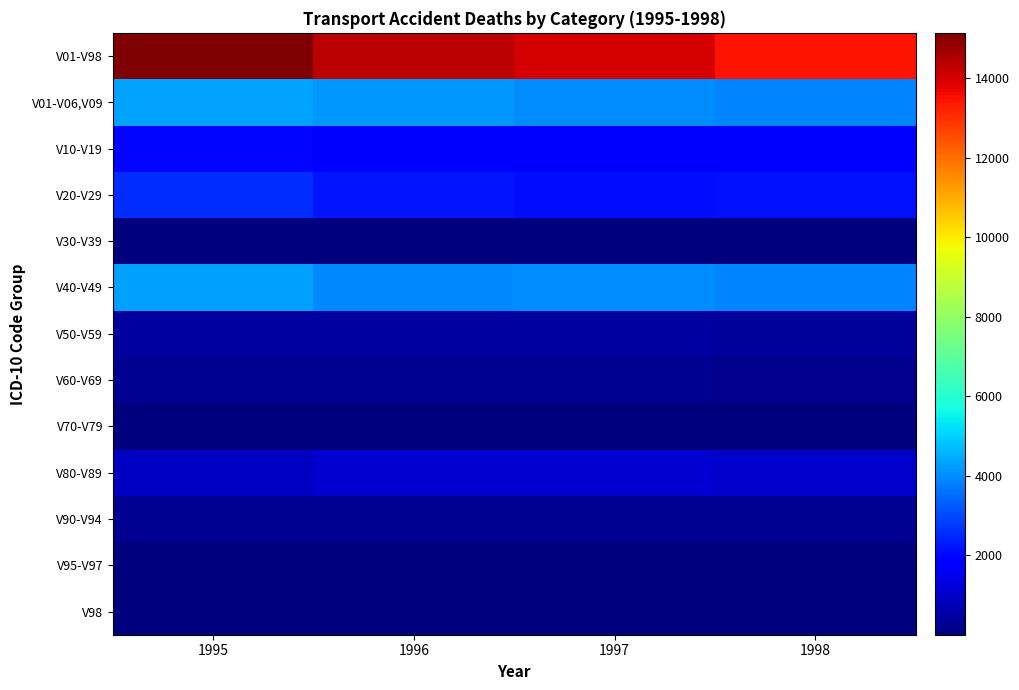

Reading left to right, list all the values displayed in this chart.

V01-V98: 1995=15147	1996=14343	1997=13981	1998=13464
V01-V06,V09: 1995=4335	1996=4183	1997=3977	1998=3870
V10-V19: 1995=1998	1996=1805	1997=1820	1998=1676
V20-V29: 1995=2551	1996=2248	1997=2107	1998=2145
V30-V39: 1995=4	1996=7	1997=8	1998=6
V40-V49: 1995=4281	1996=3945	1997=3977	1998=3870
V50-V59: 1995=470	1996=449	1997=429	1998=395
V60-V69: 1995=284	1996=255	1997=240	1998=188
V70-V79: 1995=12	1996=13	1997=6	1998=7
V80-V89: 1995=918	1996=1119	1997=1116	1998=1024
V90-V94: 1995=260	1996=287	1997=258	1998=250
V95-V97: 1995=32	1996=31	1997=40	1998=32
V98: 1995=2	1996=1	1997=3	1998=1